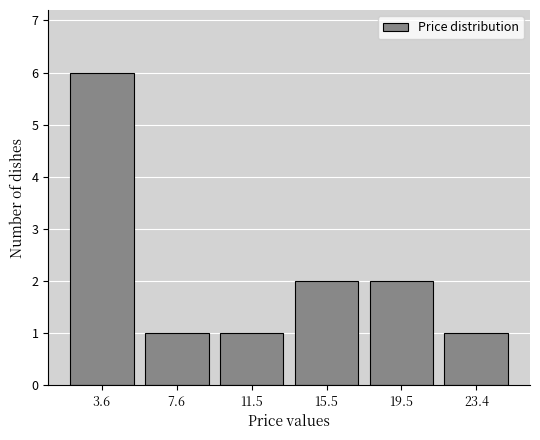

Reading left to right, transcribe this chart: for each bar, give the range it covers on the x-axis and its height. Neither the bar edges nor the heights are printed on the chart, so give them approximately, as read against the axes.

1.5 to 5.5: 6
5.5 to 9.5: 1
9.5 to 13.5: 1
13.5 to 17.5: 2
17.5 to 21.5: 2
21.5 to 25.5: 1